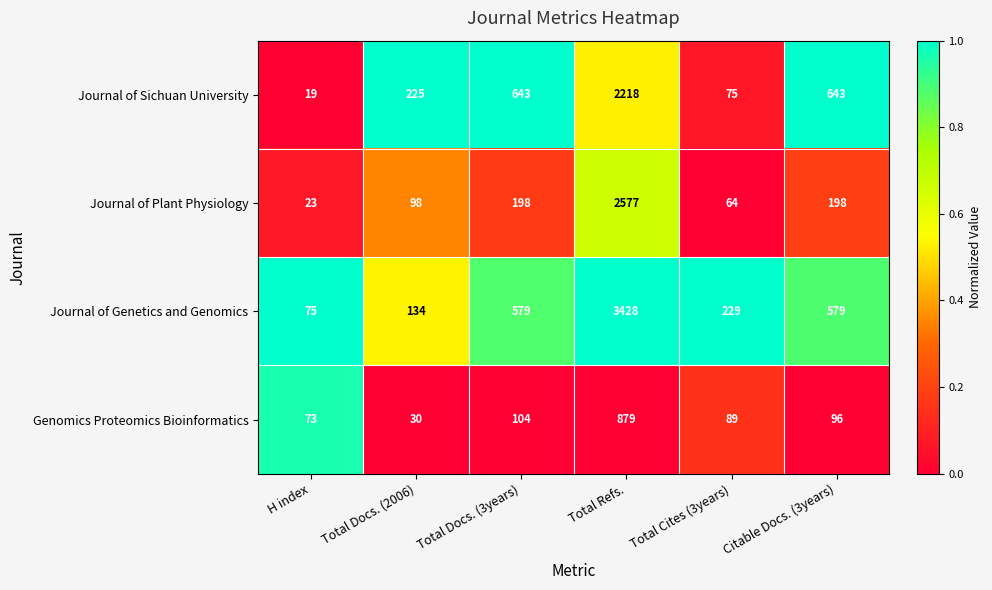

True or false: Journal of Genetics and Genomics has a value of 134 at Total Docs. (2006).

True